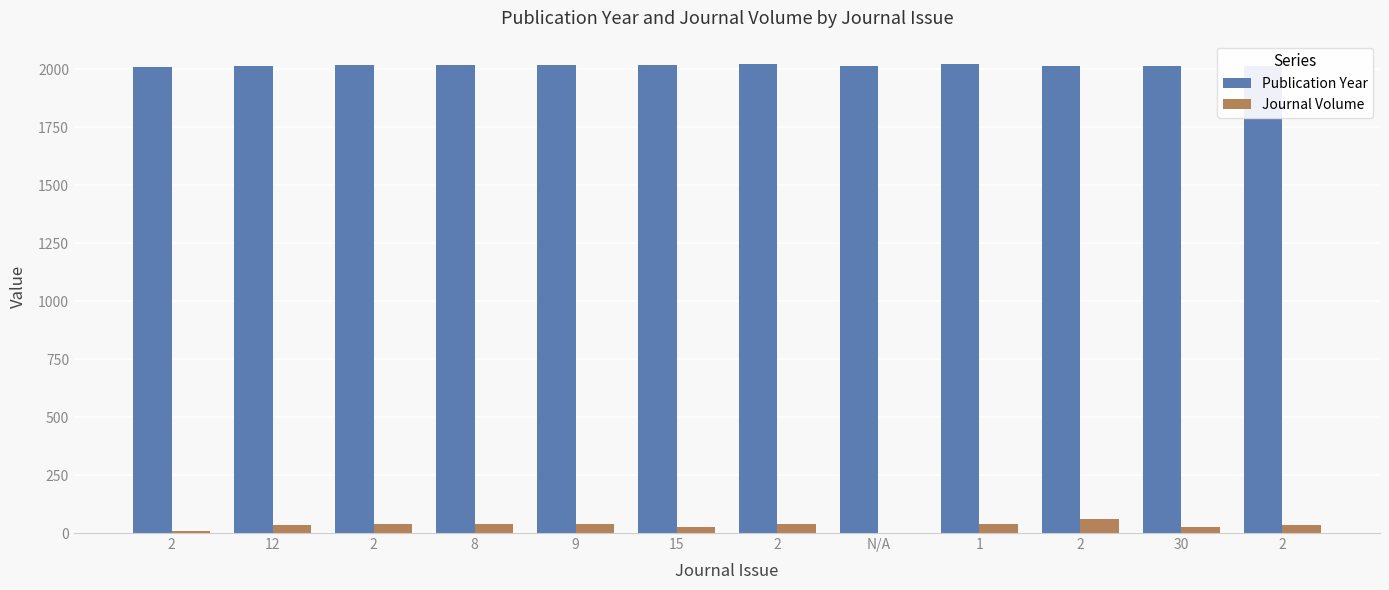

Between N/A and 30, which series saw the biggest shift?

Journal Volume